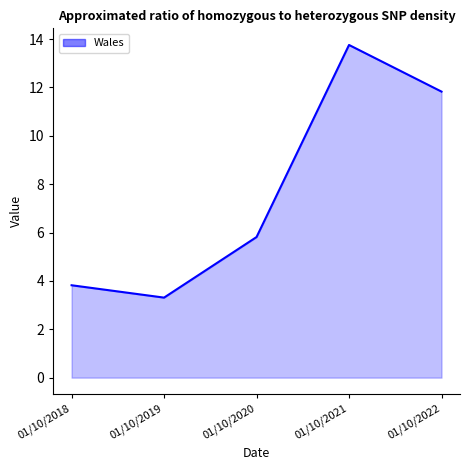

Which has a higher value, 01/10/2018 or 01/10/2022?

01/10/2022